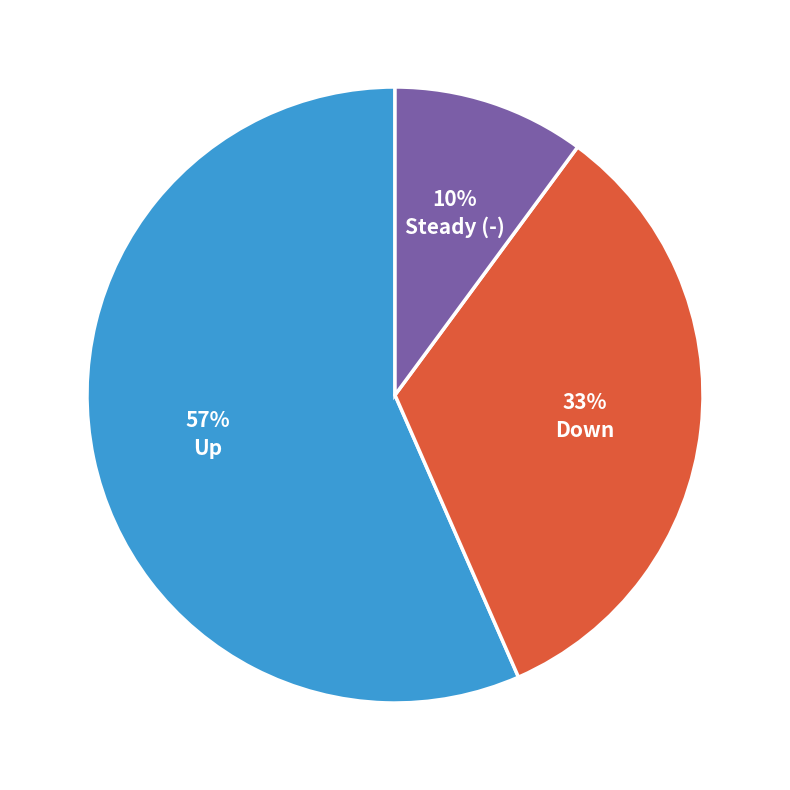

Does any single category account for the majority?

Yes